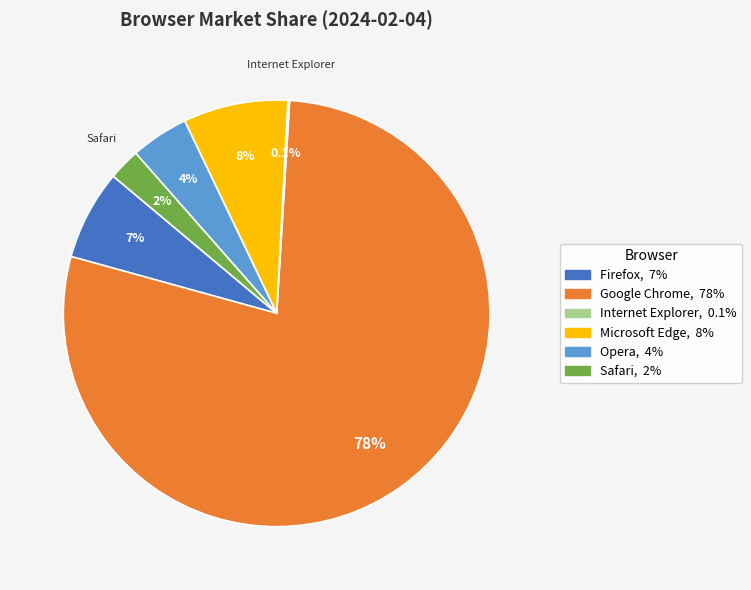

Between Opera and Firefox, which is larger?

Firefox